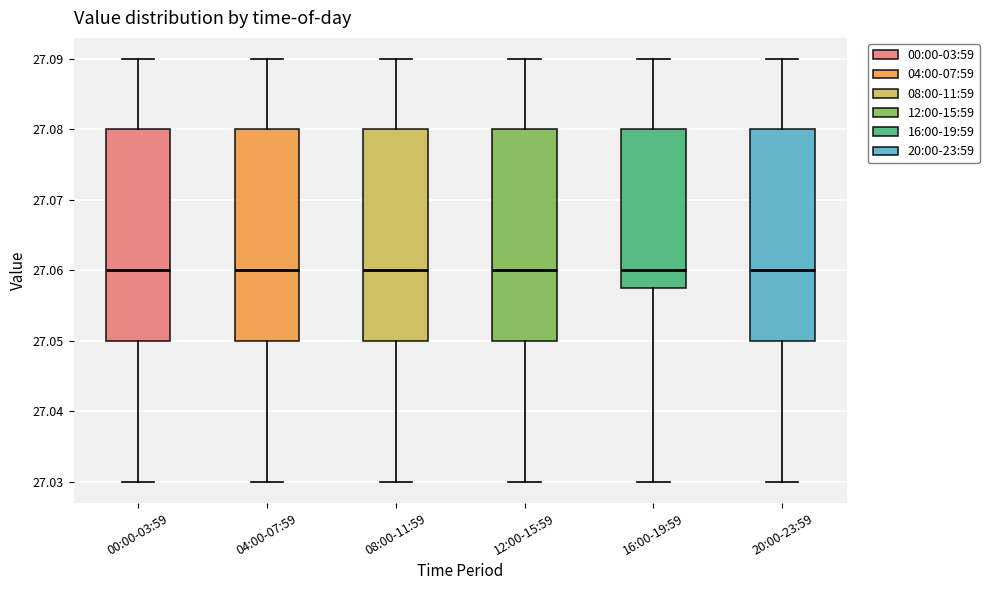

Reading left to right, transcribe this box plot: for each box, give where its median line is, the range the box spans, and where its two whiskers end, as read against the y-axis. The values are not printed on the chart, so give them approximately, as read against the axis.

00:00-03:59: median 27.060, box 27.050 to 27.080, whiskers 27.030 to 27.090
04:00-07:59: median 27.060, box 27.050 to 27.080, whiskers 27.030 to 27.090
08:00-11:59: median 27.060, box 27.050 to 27.080, whiskers 27.030 to 27.090
12:00-15:59: median 27.060, box 27.050 to 27.080, whiskers 27.030 to 27.090
16:00-19:59: median 27.060, box 27.058 to 27.080, whiskers 27.030 to 27.090
20:00-23:59: median 27.060, box 27.050 to 27.080, whiskers 27.030 to 27.090